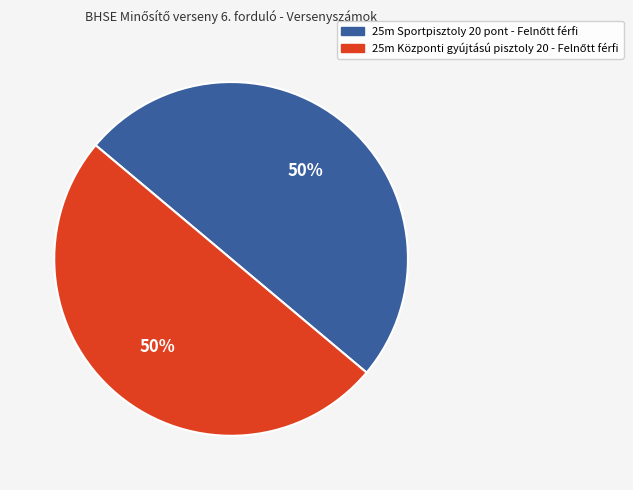

To the nearest percent, what is the average slice percentage?

50%